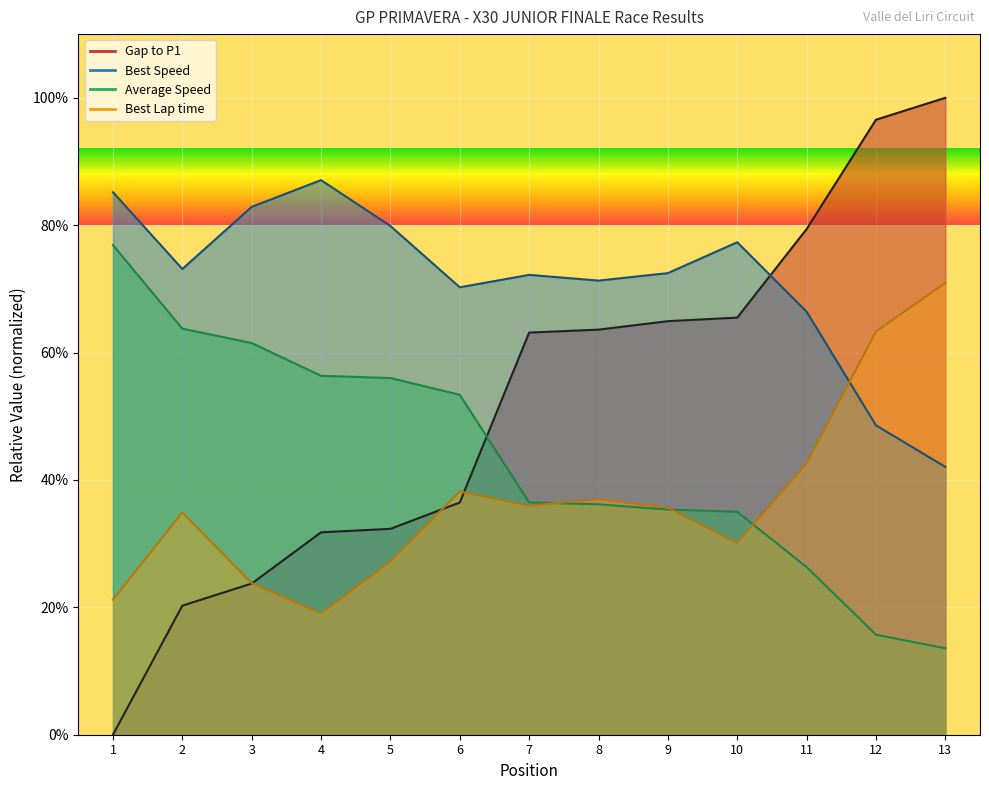

How many data points in Average Speed are less than 36?

5